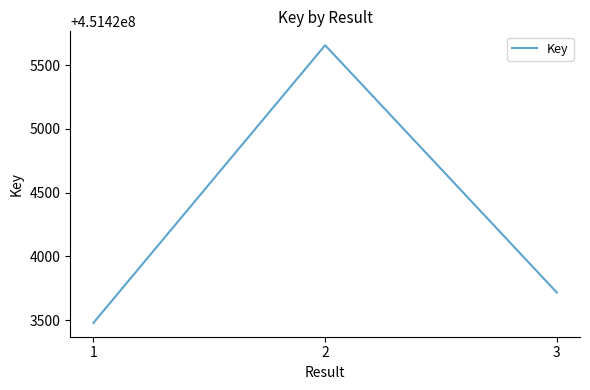

How many series are shown in this chart?

1